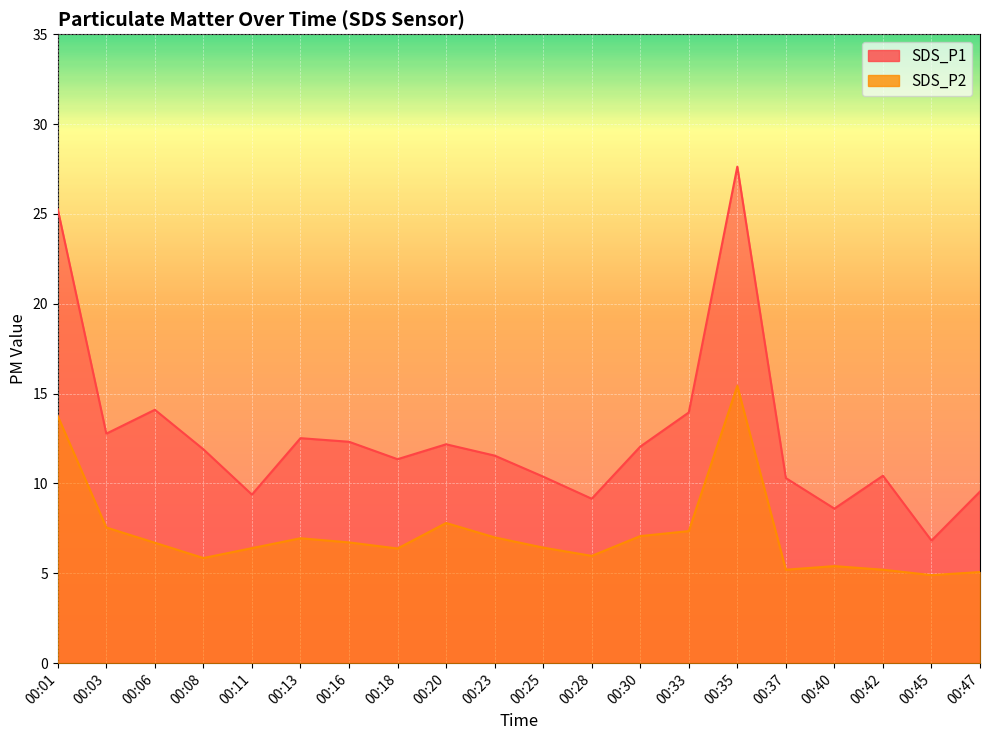

List the series in order of their overall mean, highest first.

SDS_P1, SDS_P2